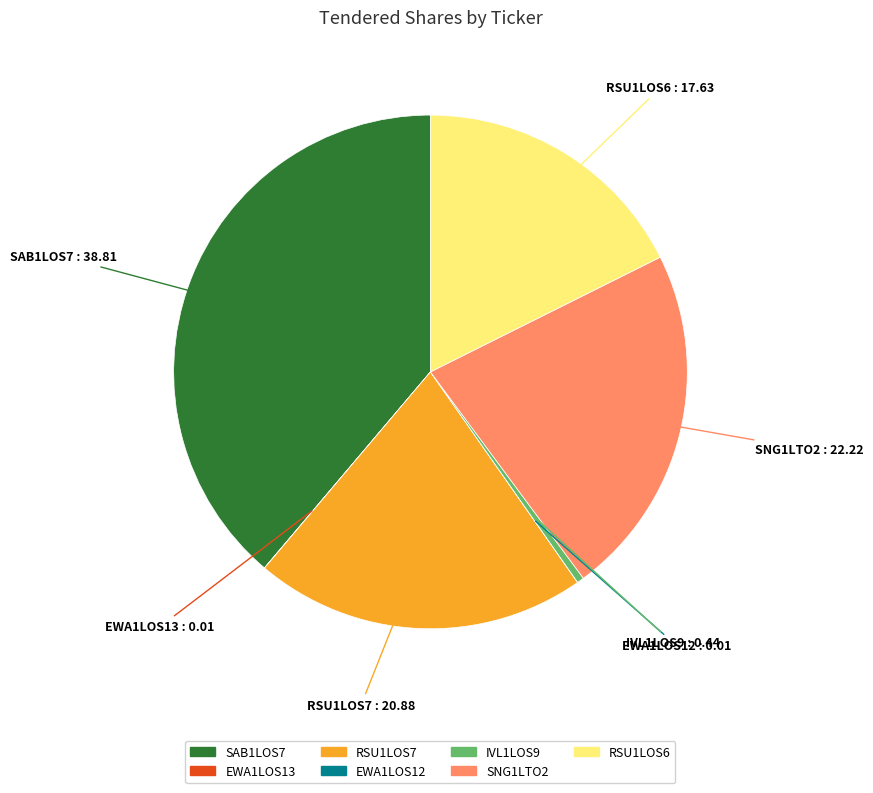

Which category has the biggest portion of the pie?

SAB1LOS7